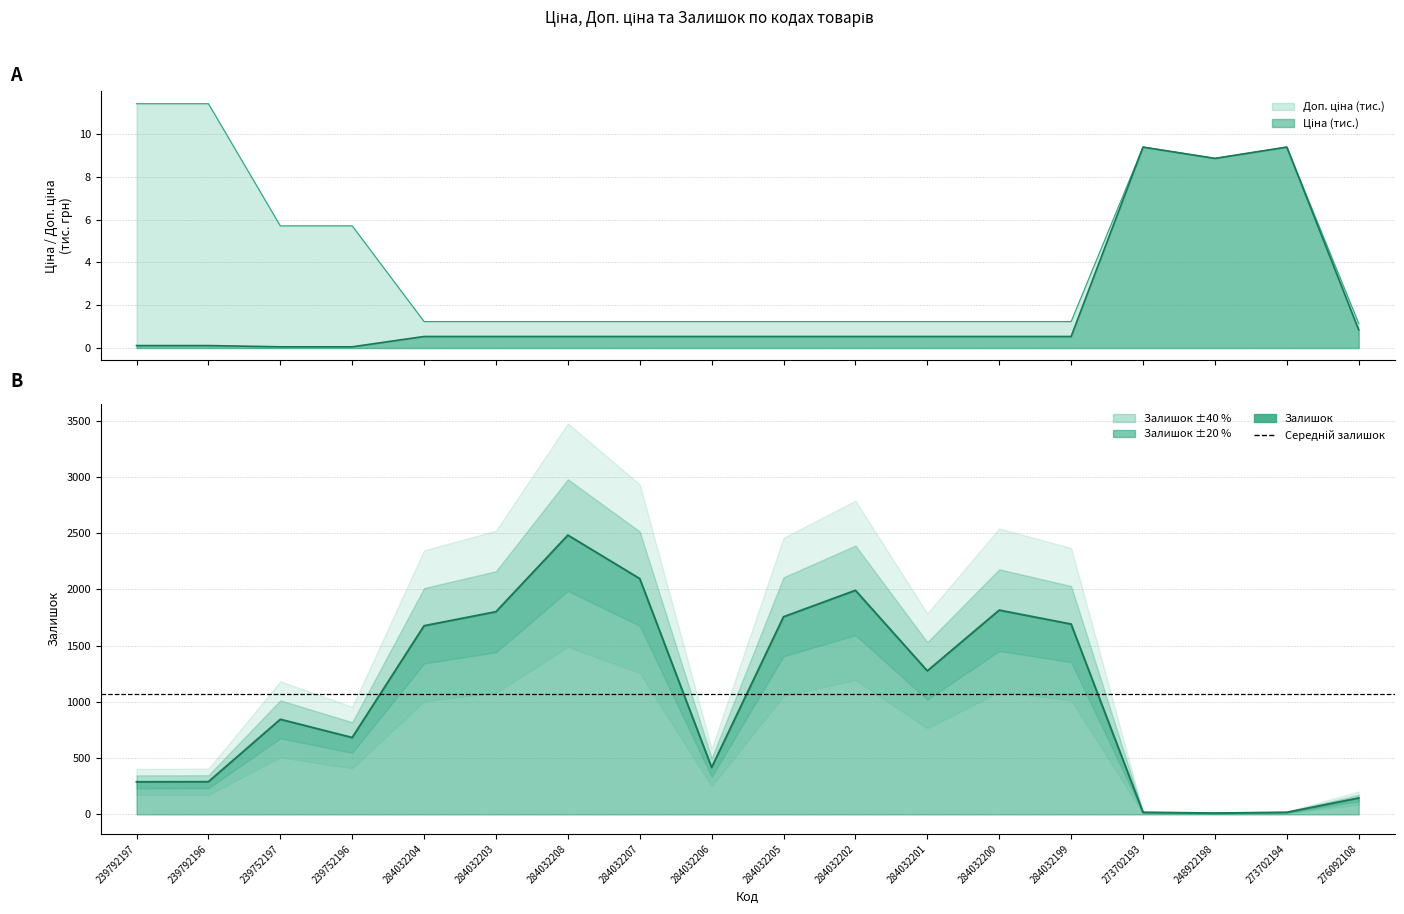

At how many categories does at least one series exceed 1055?

9